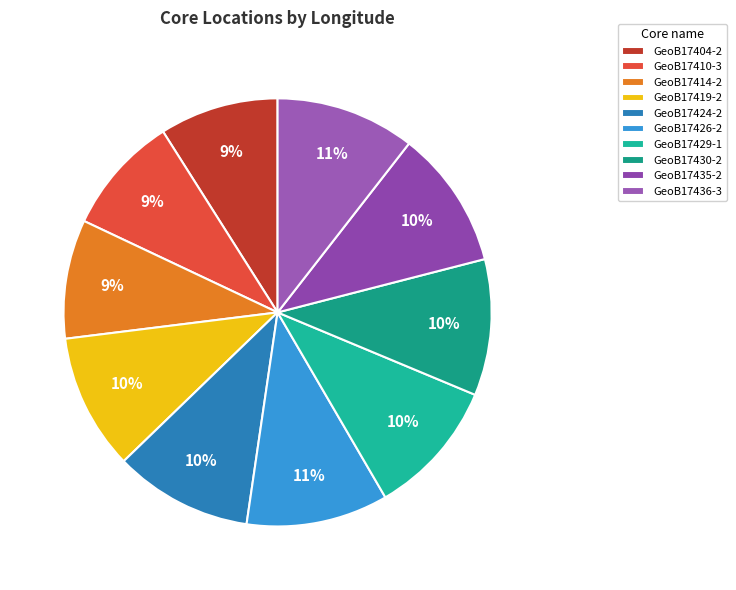

How many slices are in this pie chart?

10